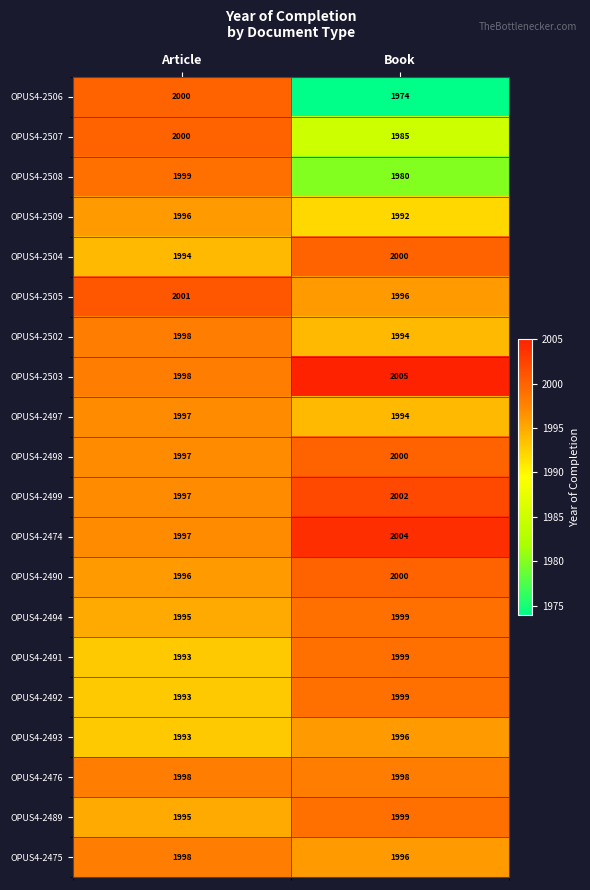

What is the average value of the OPUS4-2476 series?

1998